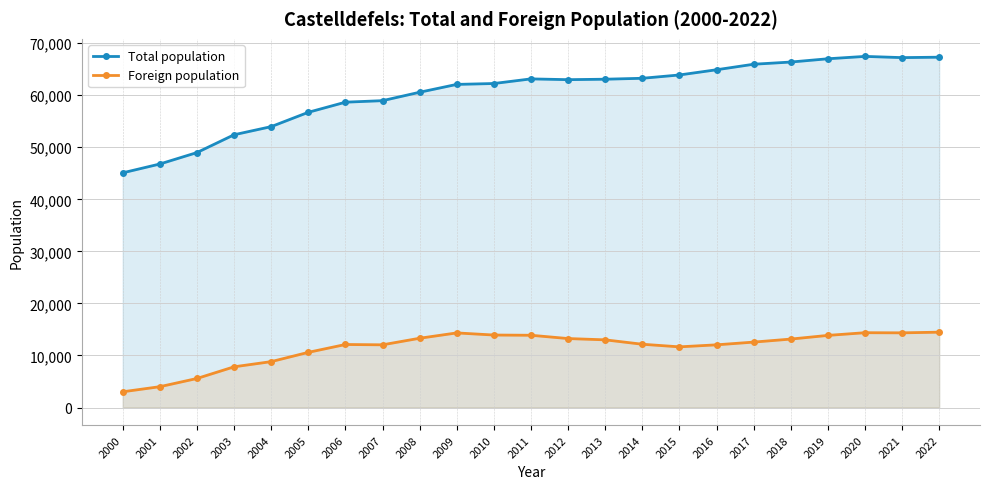

True or false: Foreign population and Total population intersect in this chart.

False